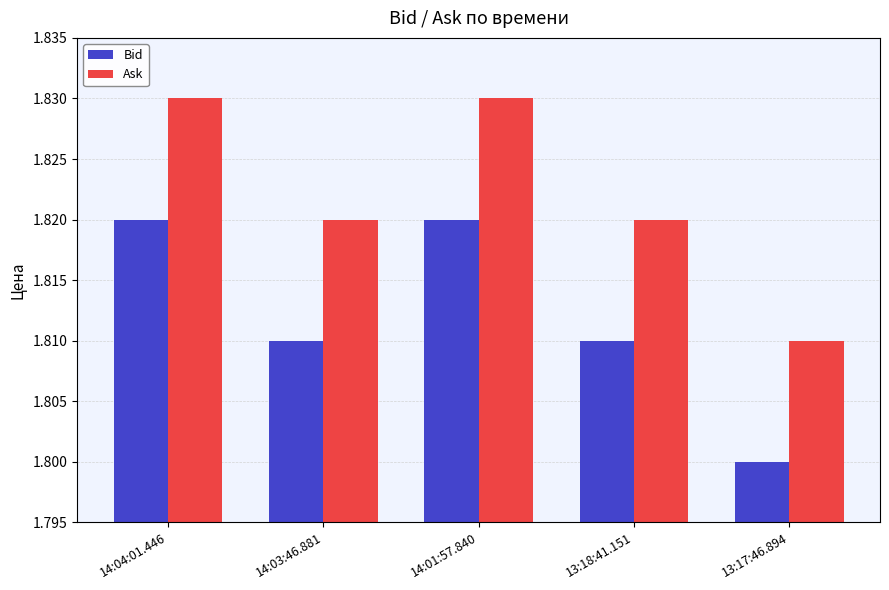

Which category has the lowest value across all series?

13:17:46.894